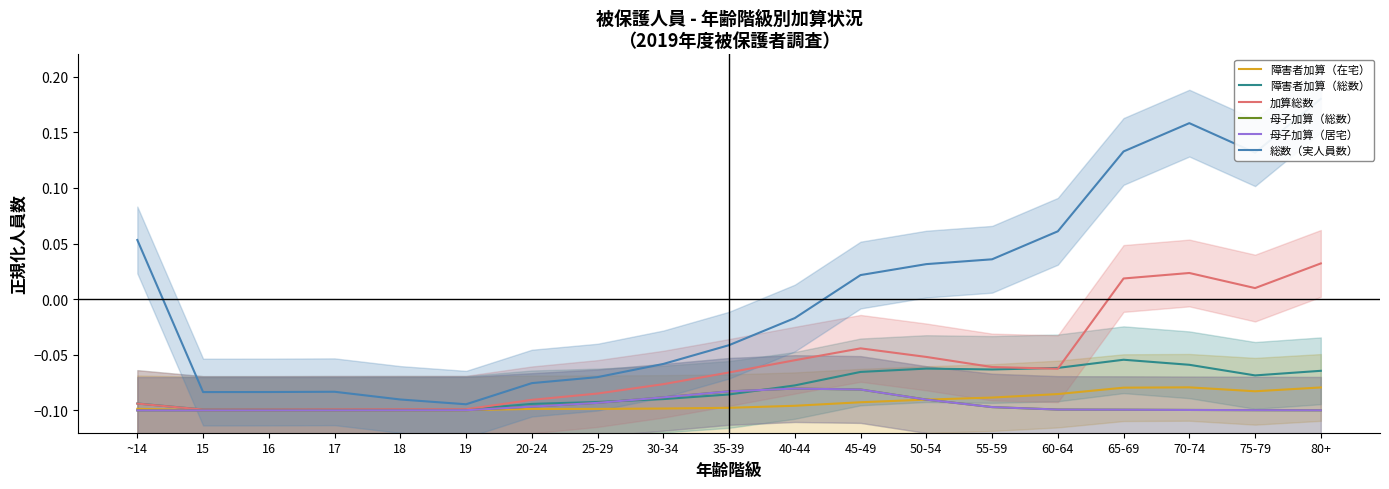

How many lines are shown in the chart?

6